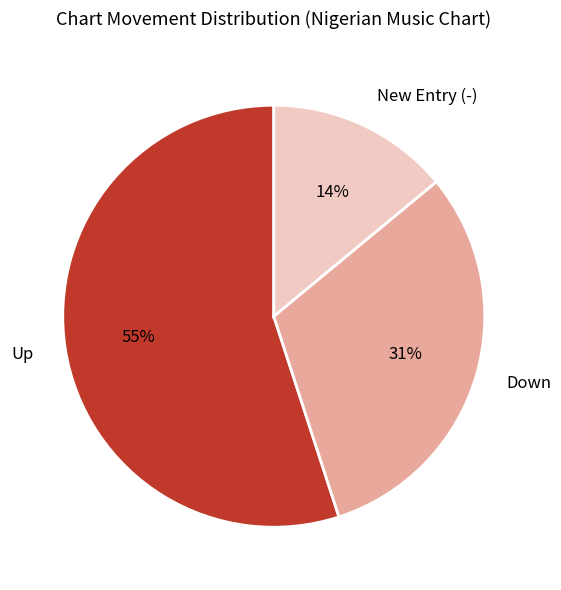

What is the smallest slice in the pie chart?

New Entry (-)